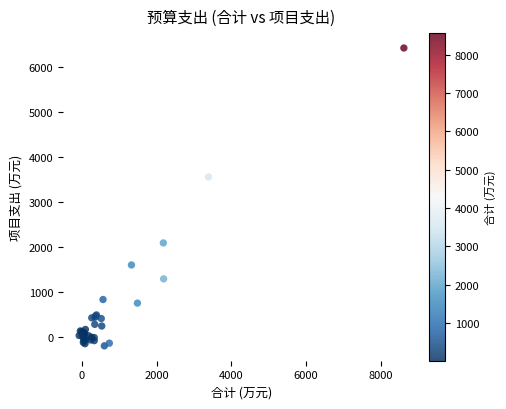

What Y value in the scatter plot is closest to 3116?

3561.1